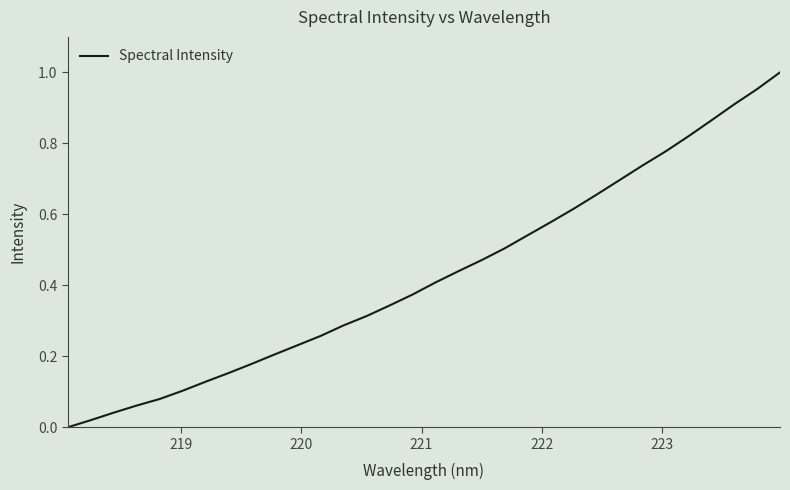

What is the value of the 28th point from the left?

0.8